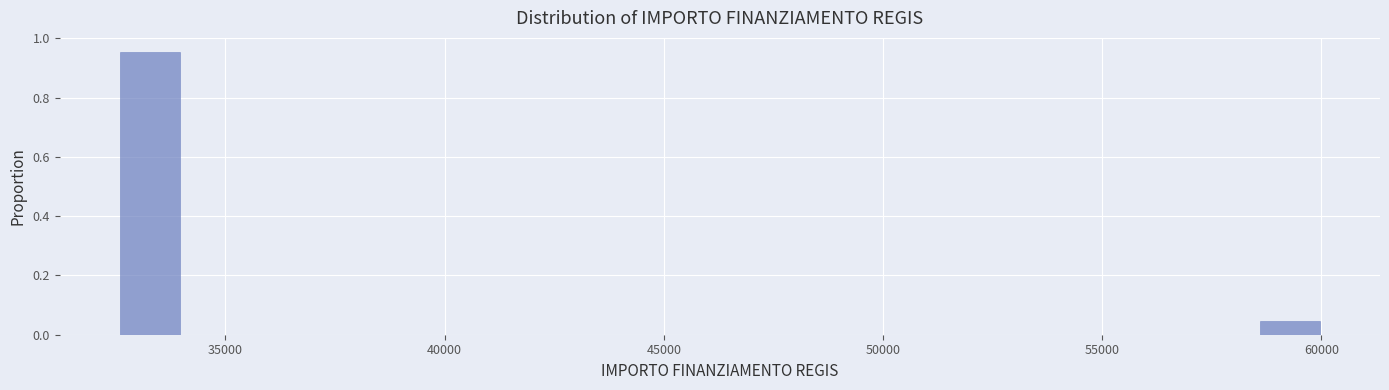

Around what value on the x-axis is the tallest bar? Give the approximate position of its centre, as read against the axis.

33500